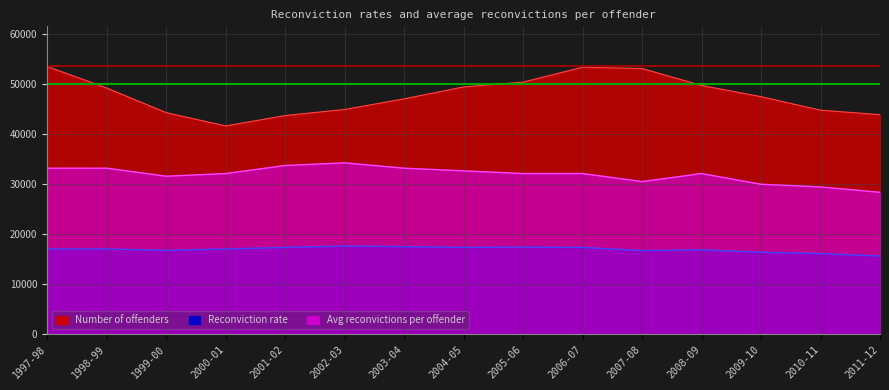

Which series has the largest range (max minus min)?

Number of offenders